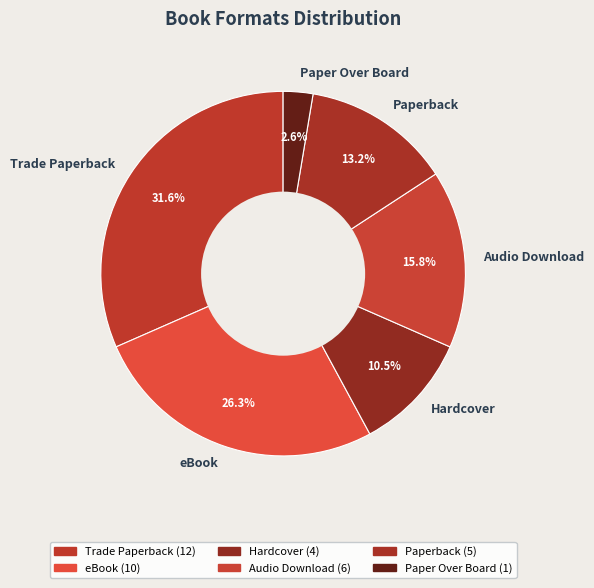

Is Audio Download the majority of the pie?

No